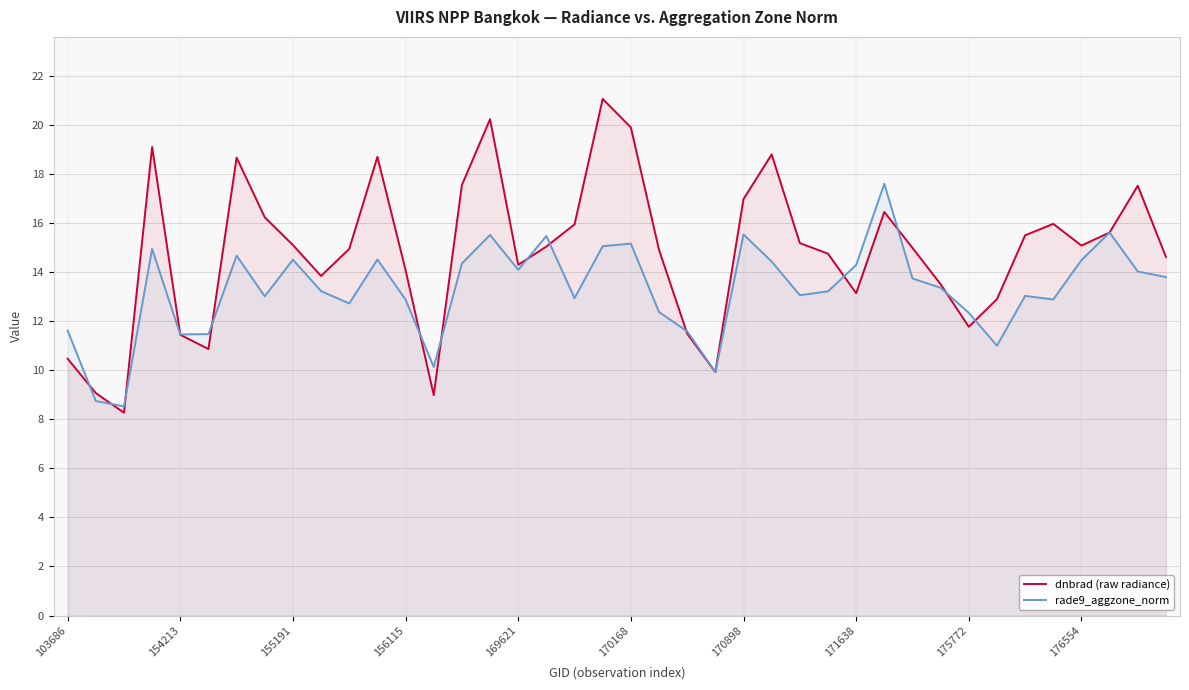

What is the difference between the maximum and second lowest values in the rade9_aggzone_norm series?

8.9